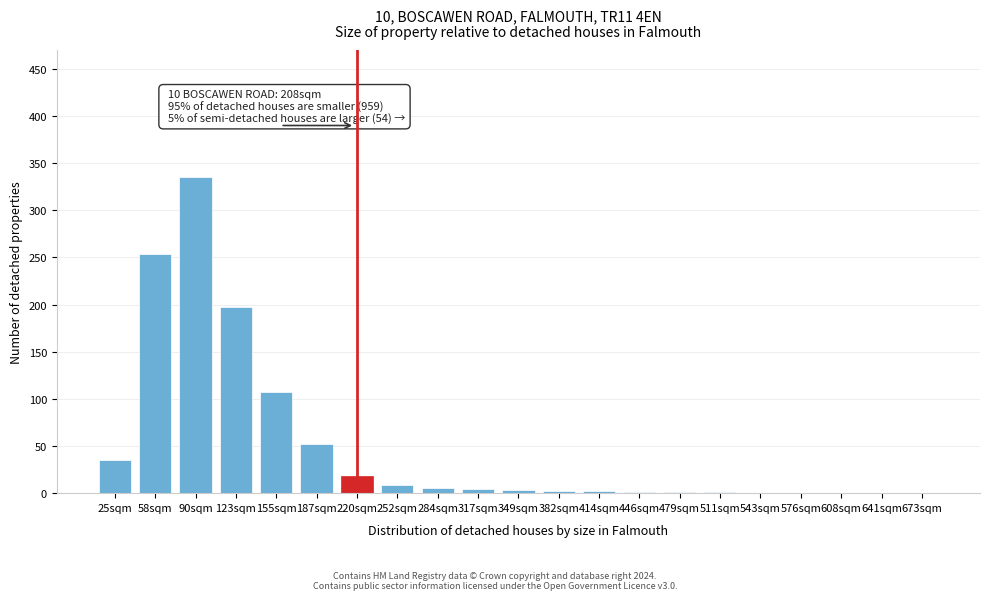

What is the maximum value shown in the chart?

335